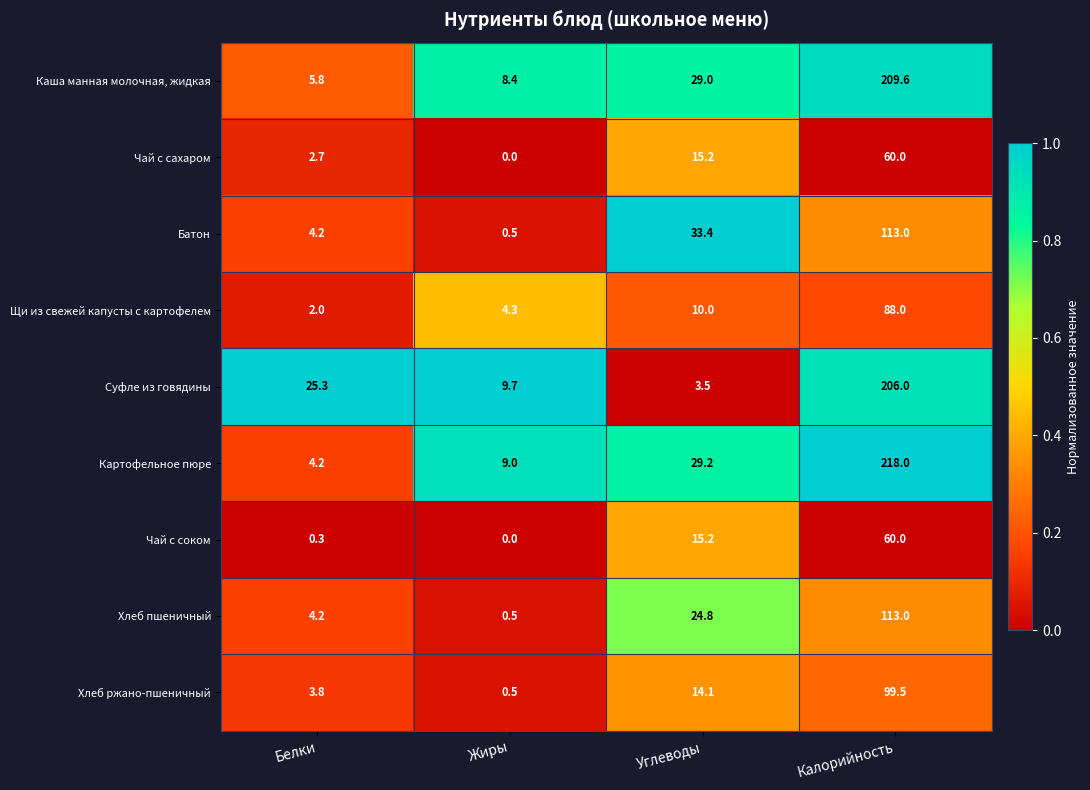

The value of Чай с сахаром at Калорийность is 85.1. True or false?

False